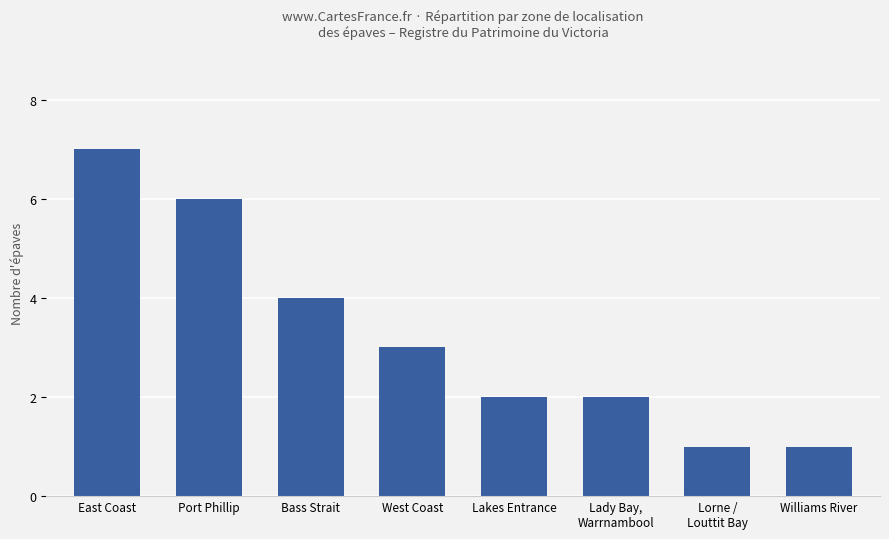

Reading left to right, transcribe all the data shown in this chart.

East Coast=7	Port Phillip=6	Bass Strait=4	West Coast=3	Lakes Entrance=2	Lady Bay,
Warrnambool=2	Lorne /
Louttit Bay=1	Williams River=1